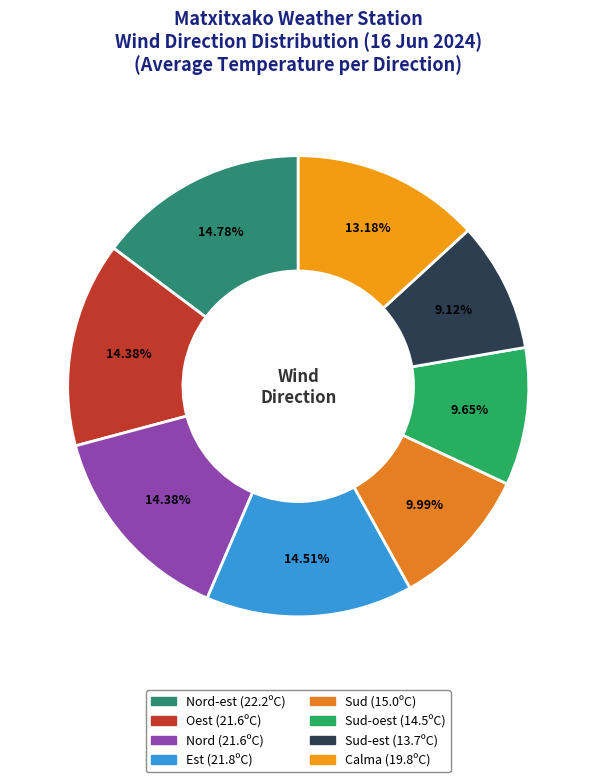

Is there a majority slice in this chart?

No